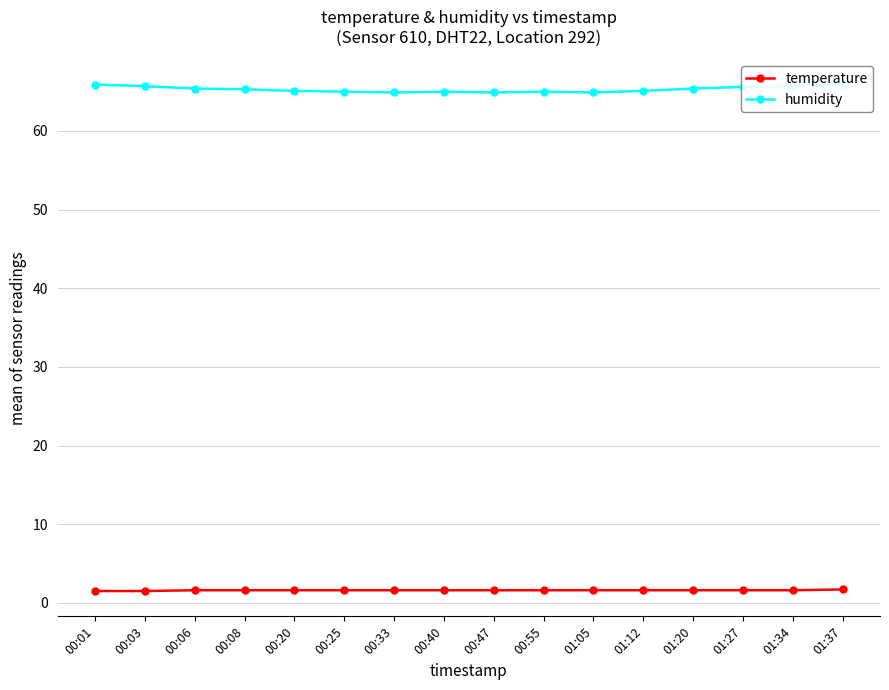

Count the number of categories in the chart.

16